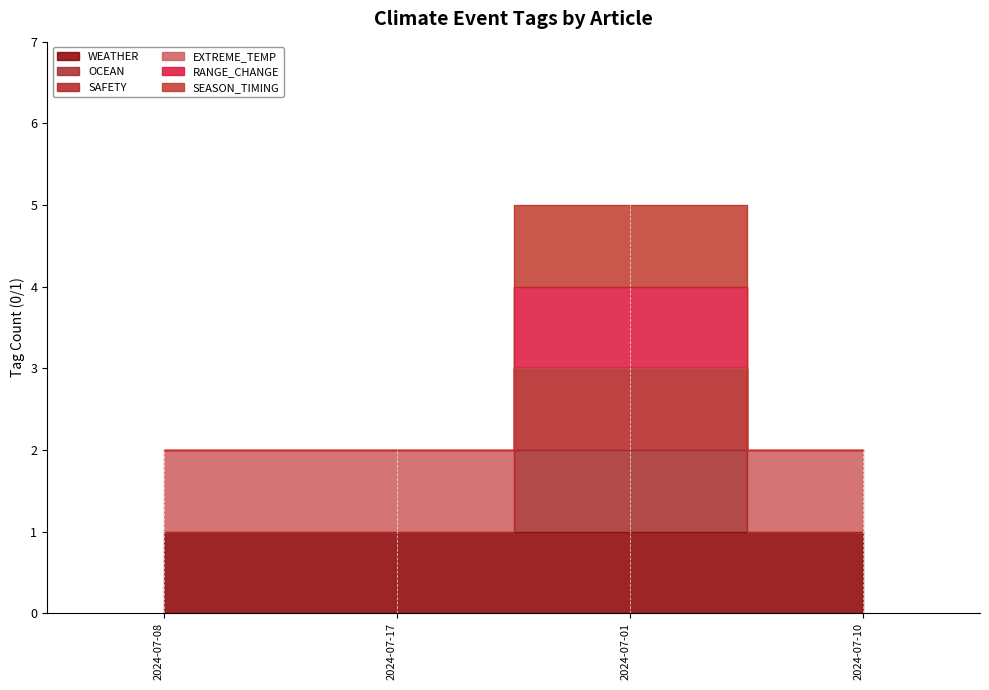

Which series has the largest range (max minus min)?

SEASON_TIMING